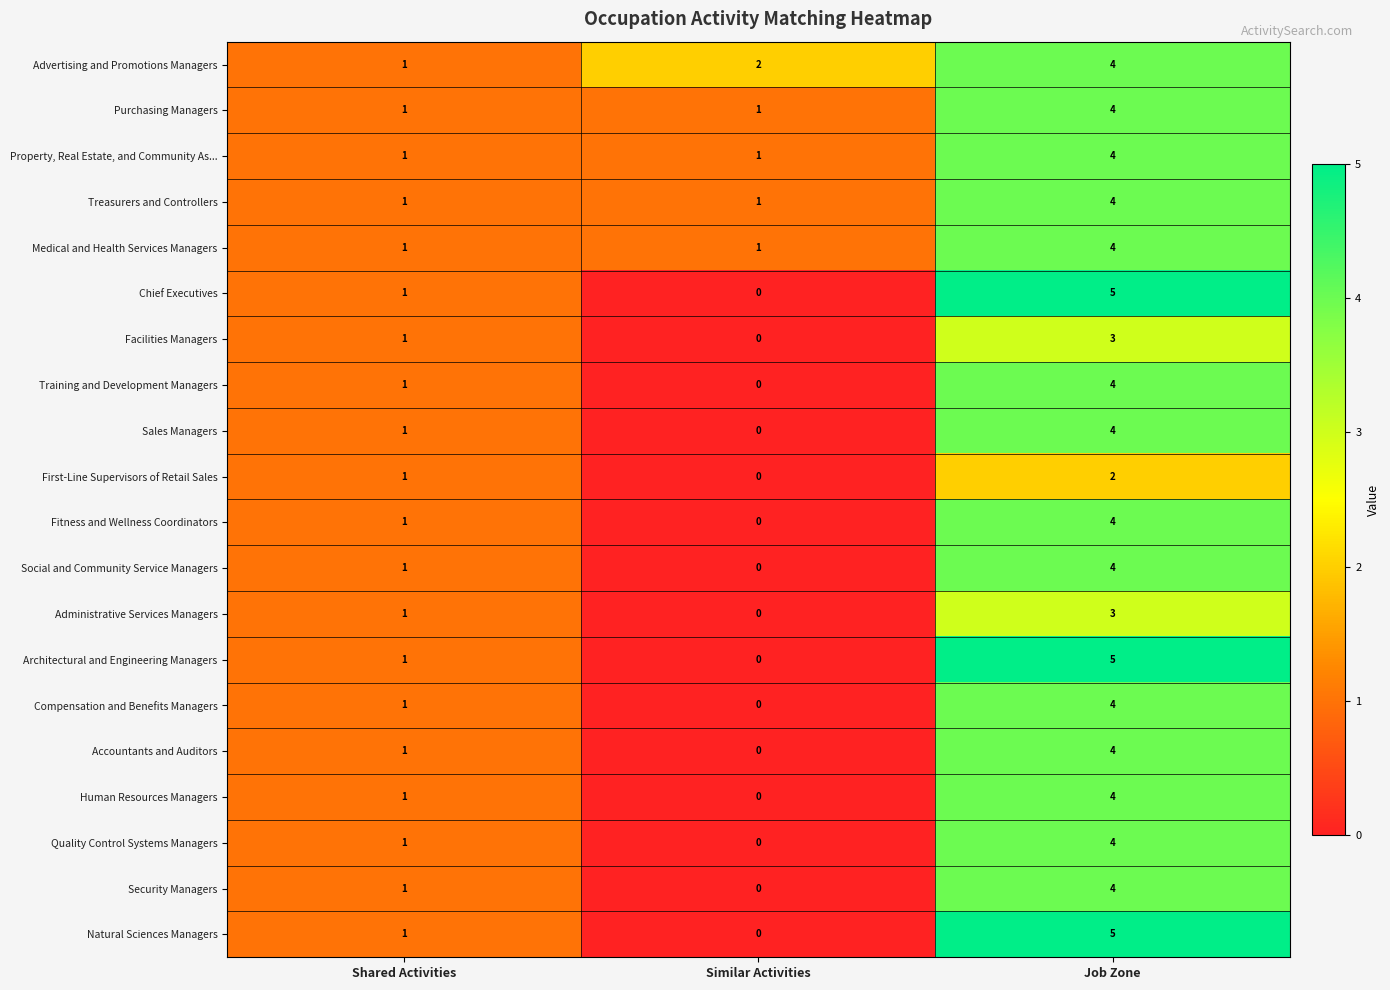

What is the difference between the maximum and minimum values in the Purchasing Managers series?

3